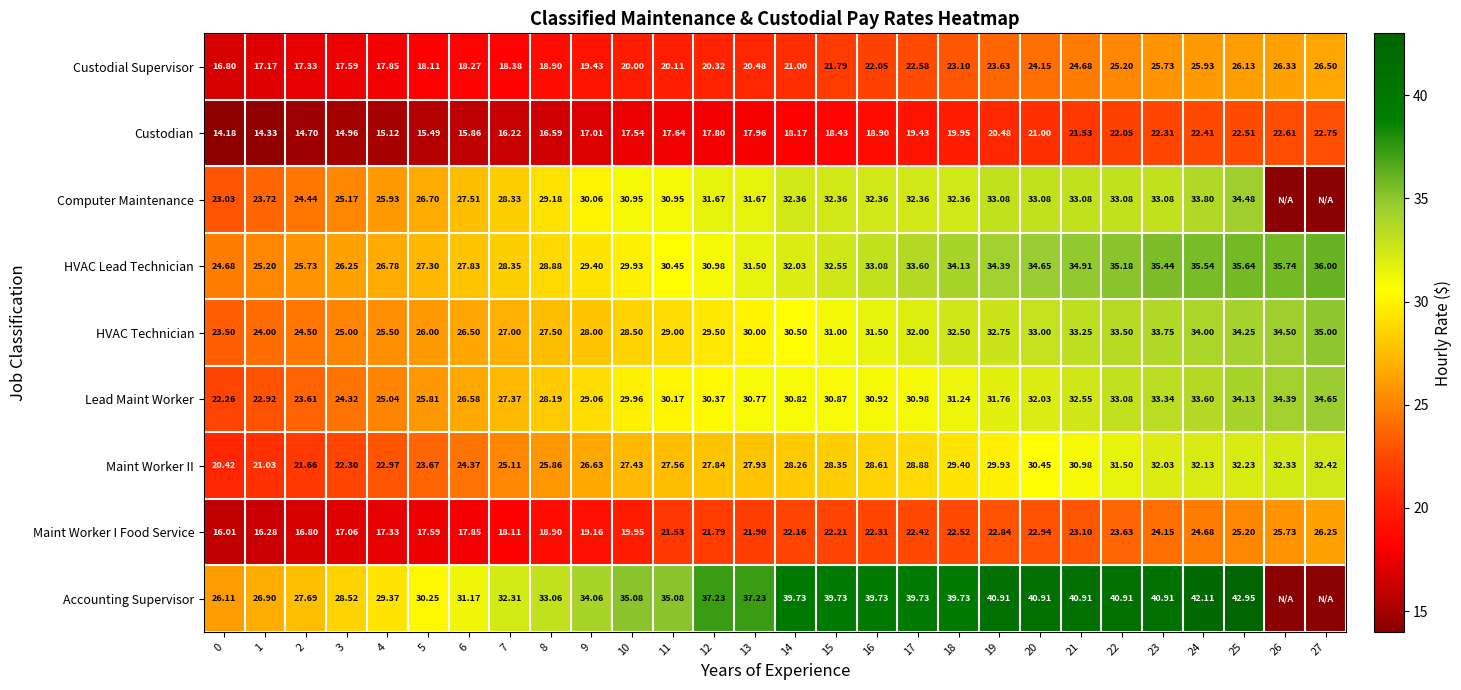

Which category has the highest value in the Custodial Supervisor series?

27